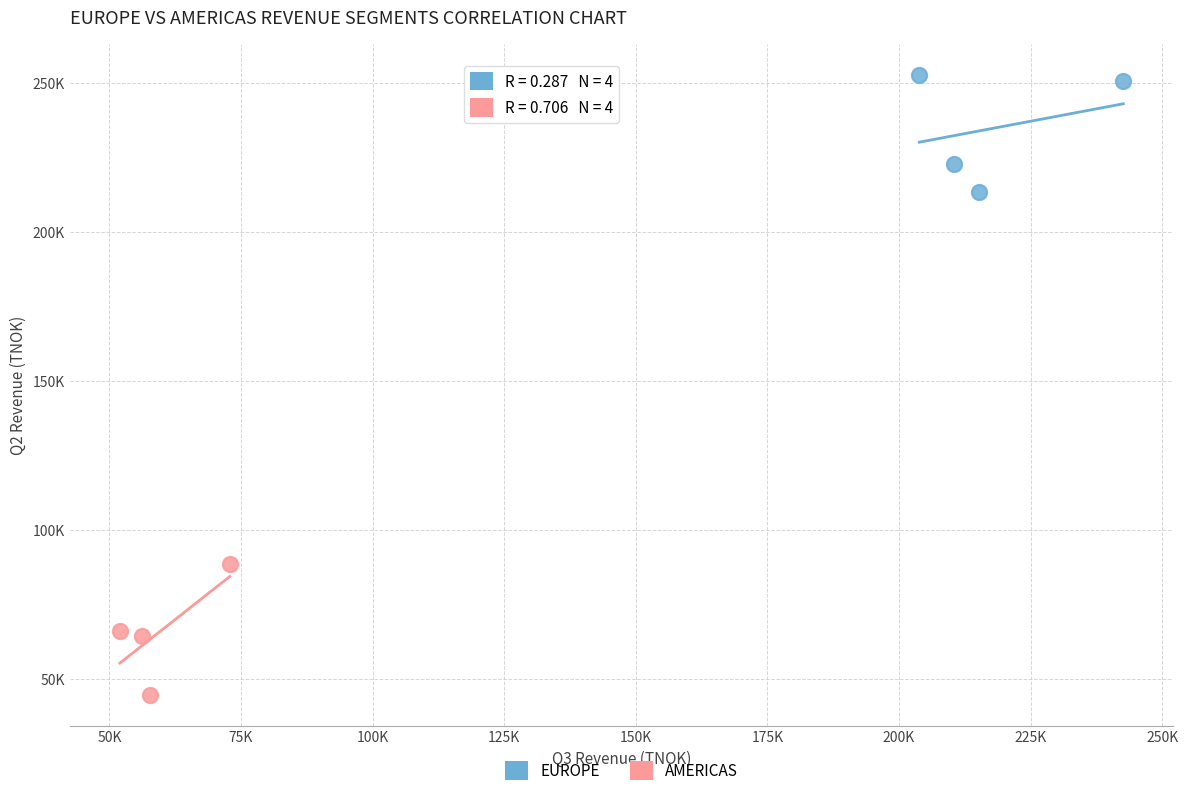

What are all the series names shown in the legend?

EUROPE, AMERICAS